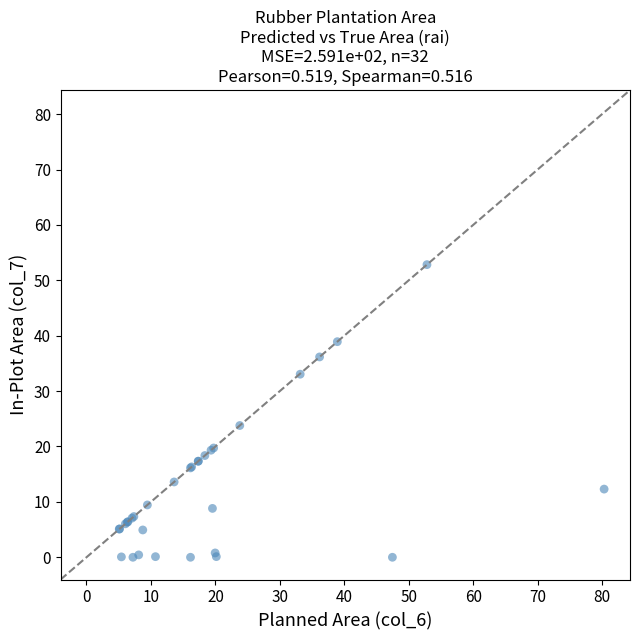

What Y value in the scatter plot is closest to 26?

23.8